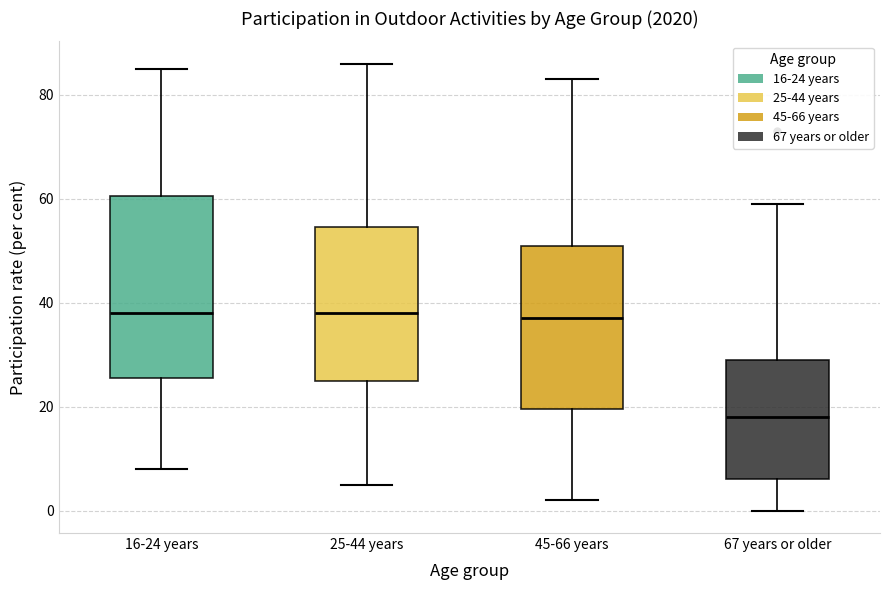

Which box has the lowest median line?

67 years or older